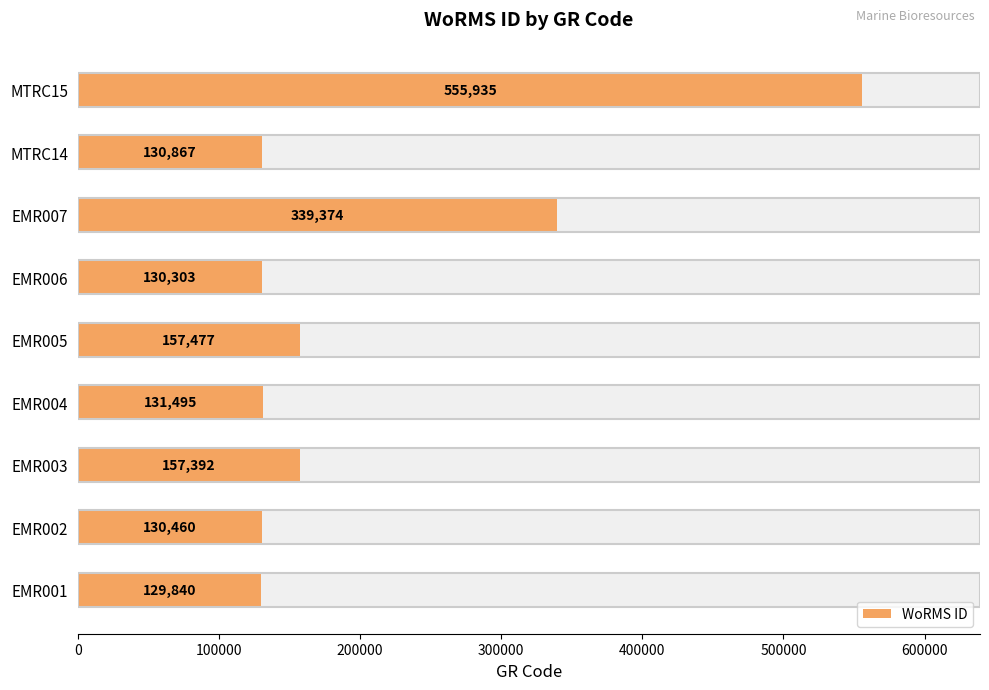

How many data points does each series have?

9